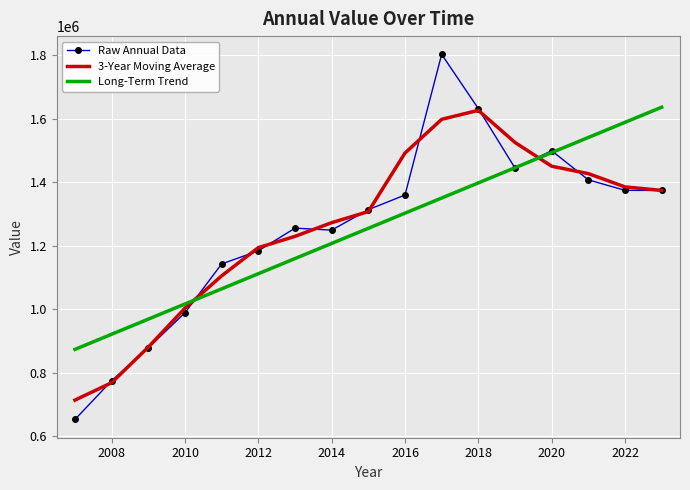

What is the average value of the Raw Annual Data series?

1255508.9